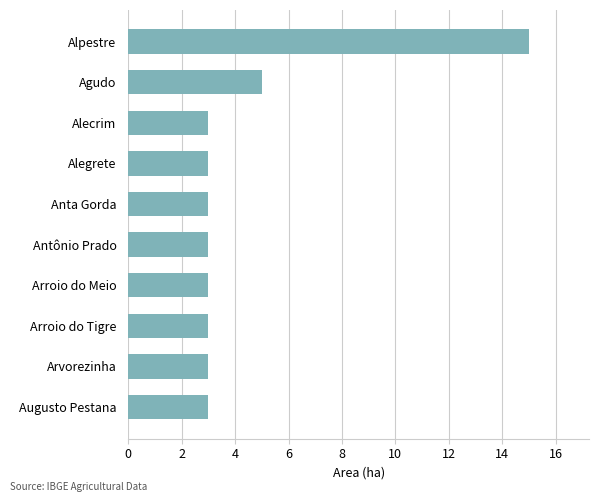

What is the average value?

4